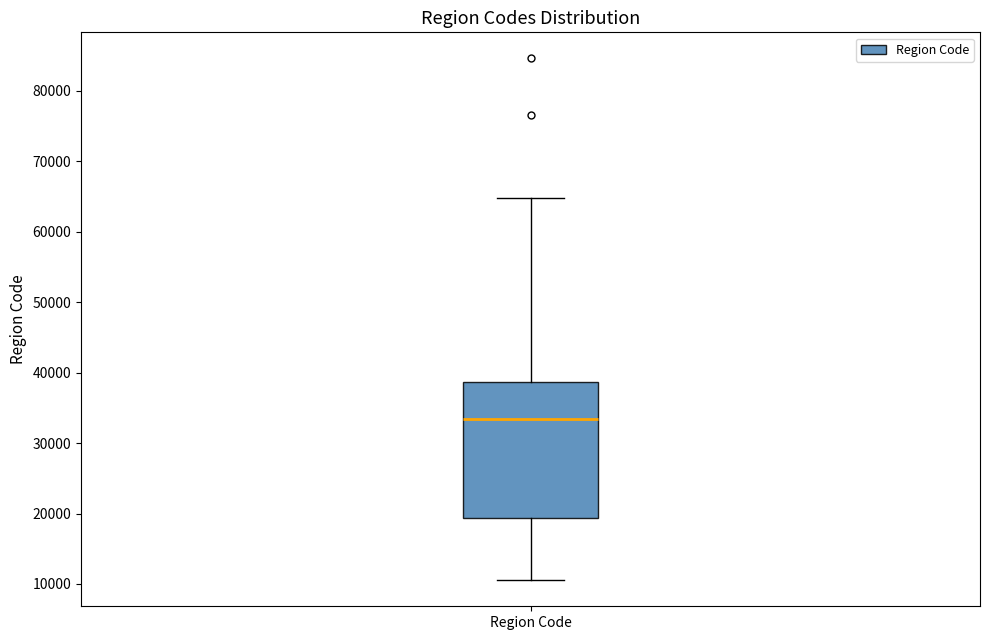

Transcribe this box plot: give where the median line is, the range the box spans, and where the two whiskers end, as read against the y-axis. The values are not printed on the chart, so give them approximately, as read against the axis.

median 33000, box 19000 to 39000, whiskers 11000 to 65000